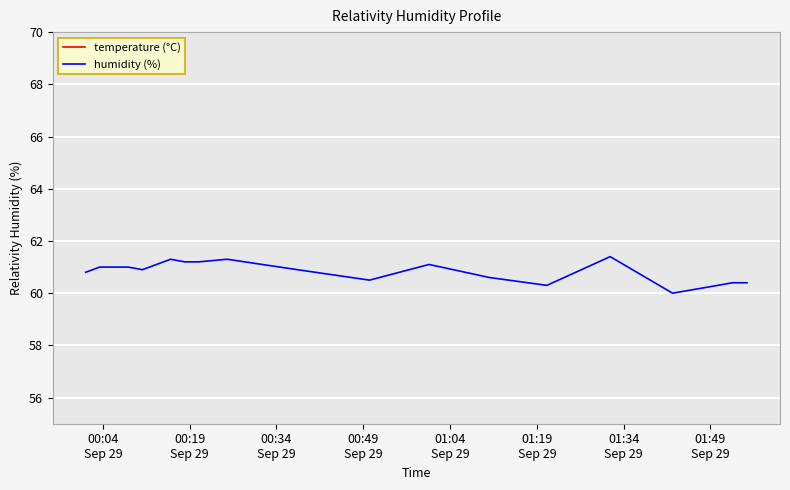

True or false: humidity (%) and temperature (°C) cross at least once.

False